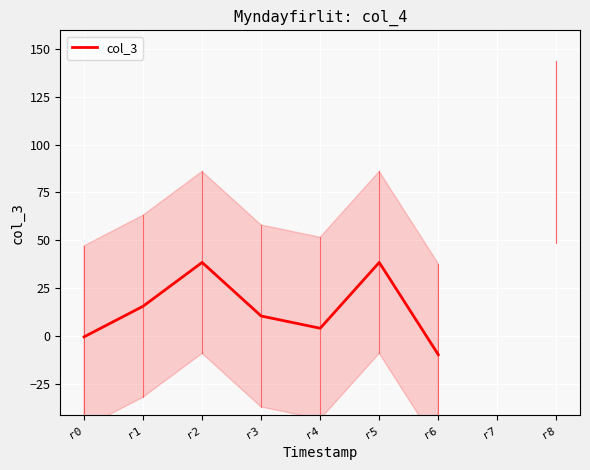

How many negative values are there?

2